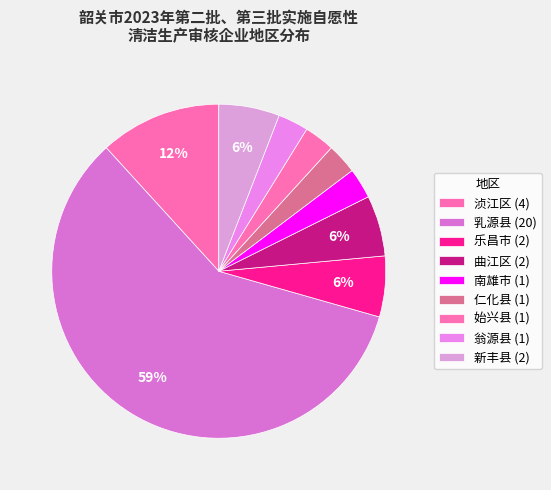

Rank the categories by value from highest to lowest.

乳源县, 浈江区, 乐昌市, 曲江区, 新丰县, 南雄市, 仁化县, 始兴县, 翁源县